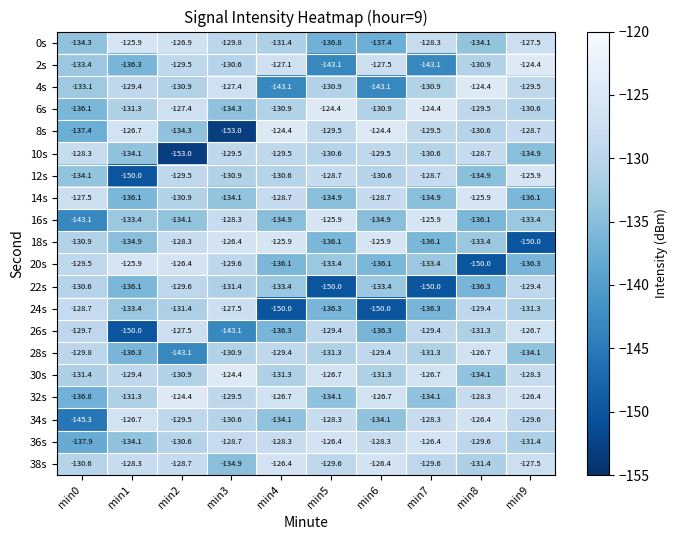

The value of 16s at min9 is -186.8. True or false?

False